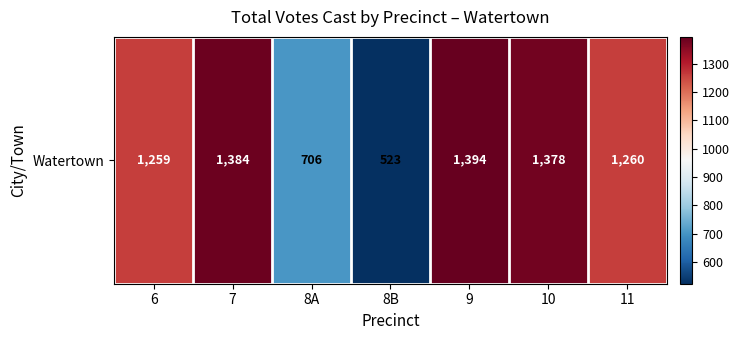

Which label corresponds to the smallest value in the chart?

8B